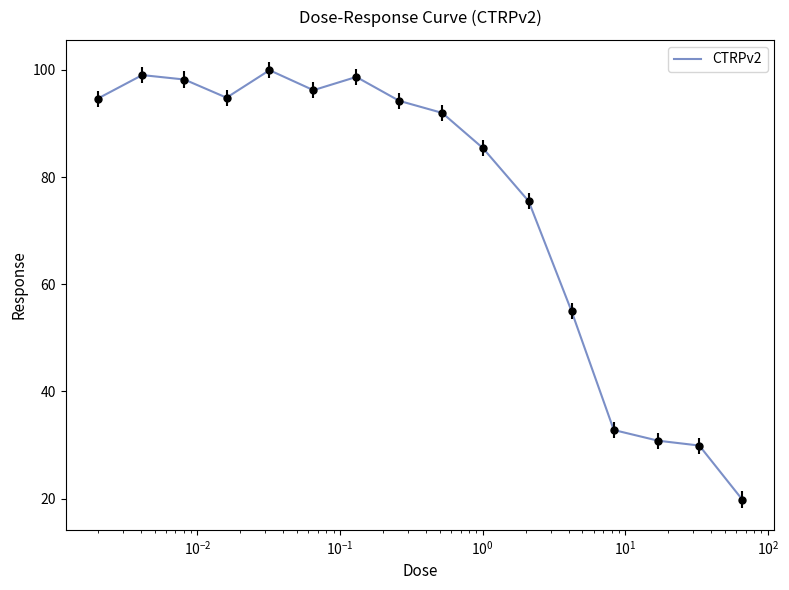

What is the maximum value shown in the chart?

100.0